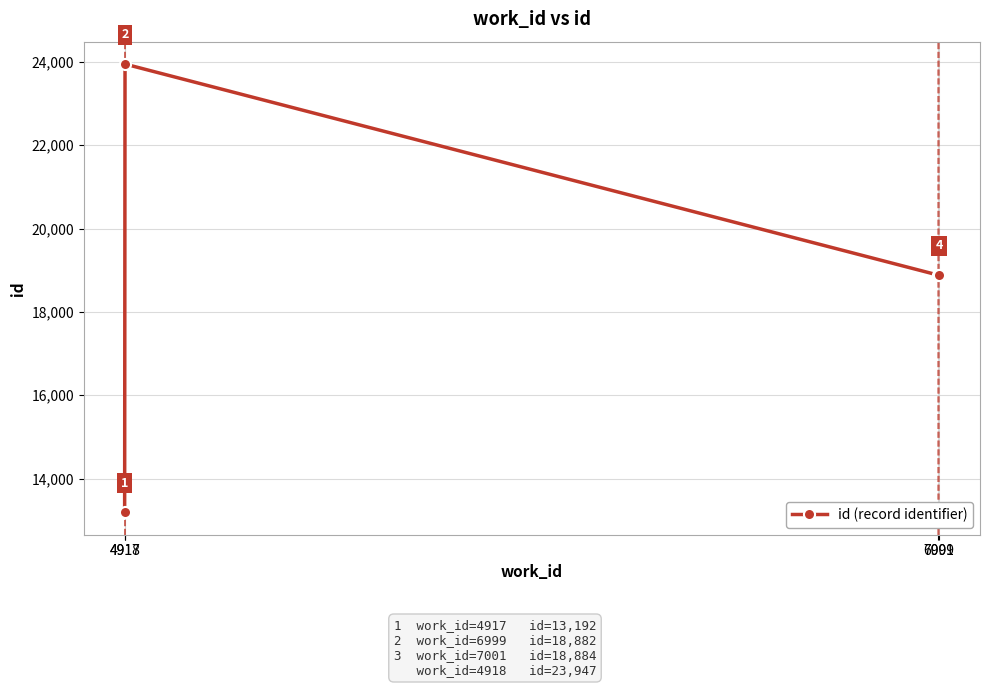

True or false: there are more than 1 points higher than both neighbors.

False